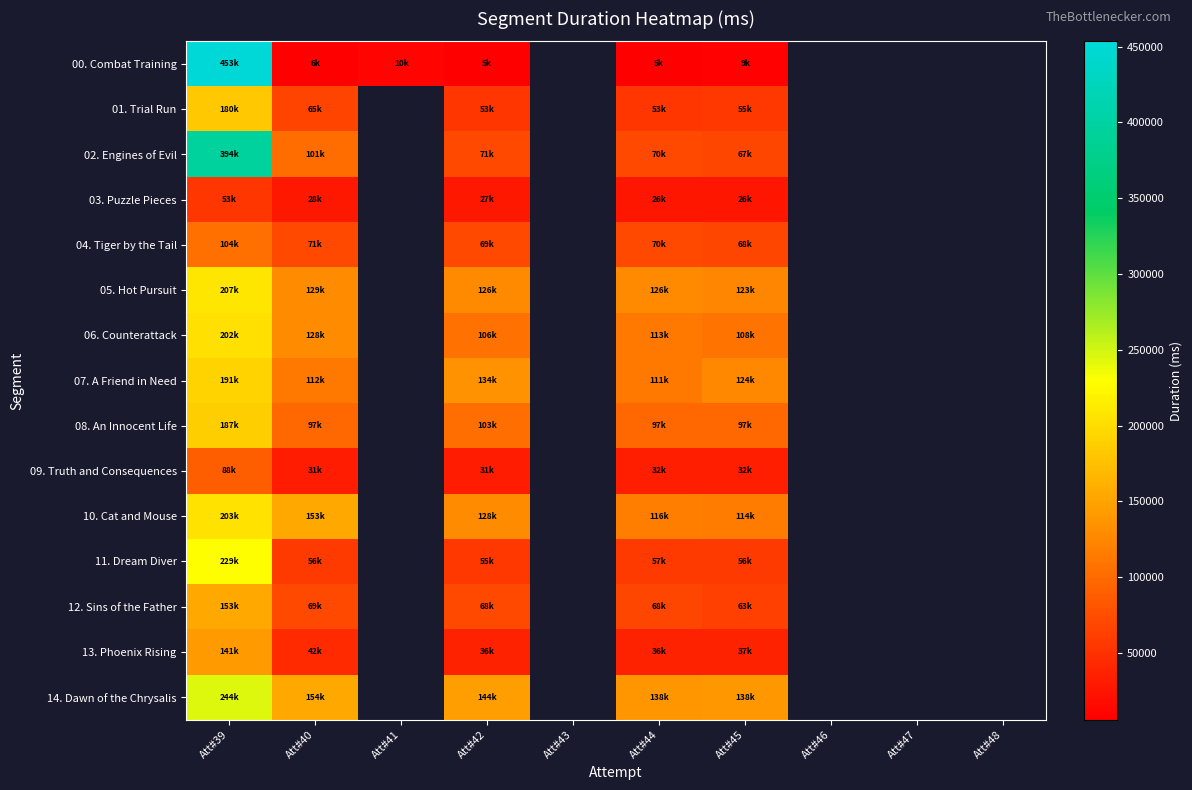

What is the difference between the highest and lowest values at Att#40?

148034.0